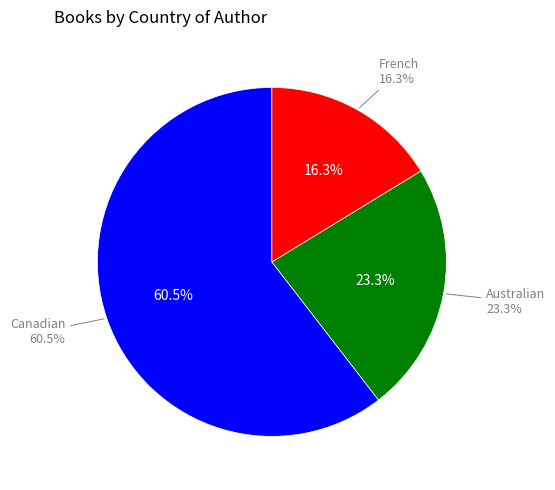

Which category has the biggest portion of the pie?

Canadian